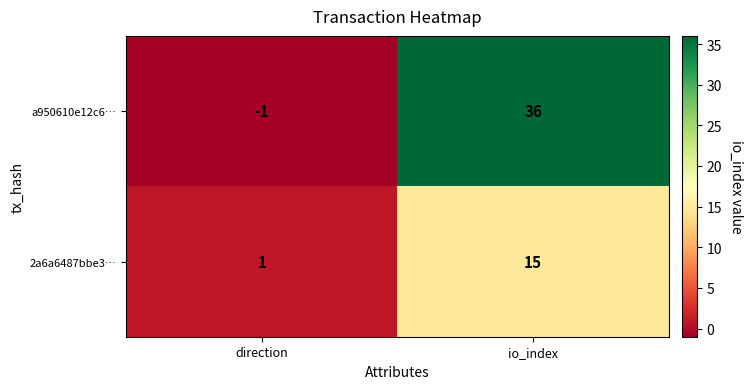

Reading left to right, what are all the values shown in this chart?

a950610e12c6…: direction=-1	io_index=36
2a6a6487bbe3…: direction=1	io_index=15